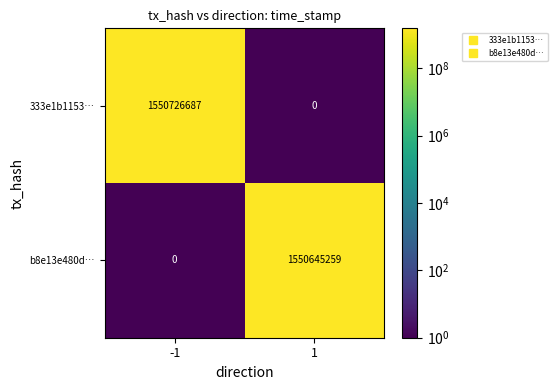

What is the approximate value of b8e13e480d… at 1, to the nearest 50?

1550645250